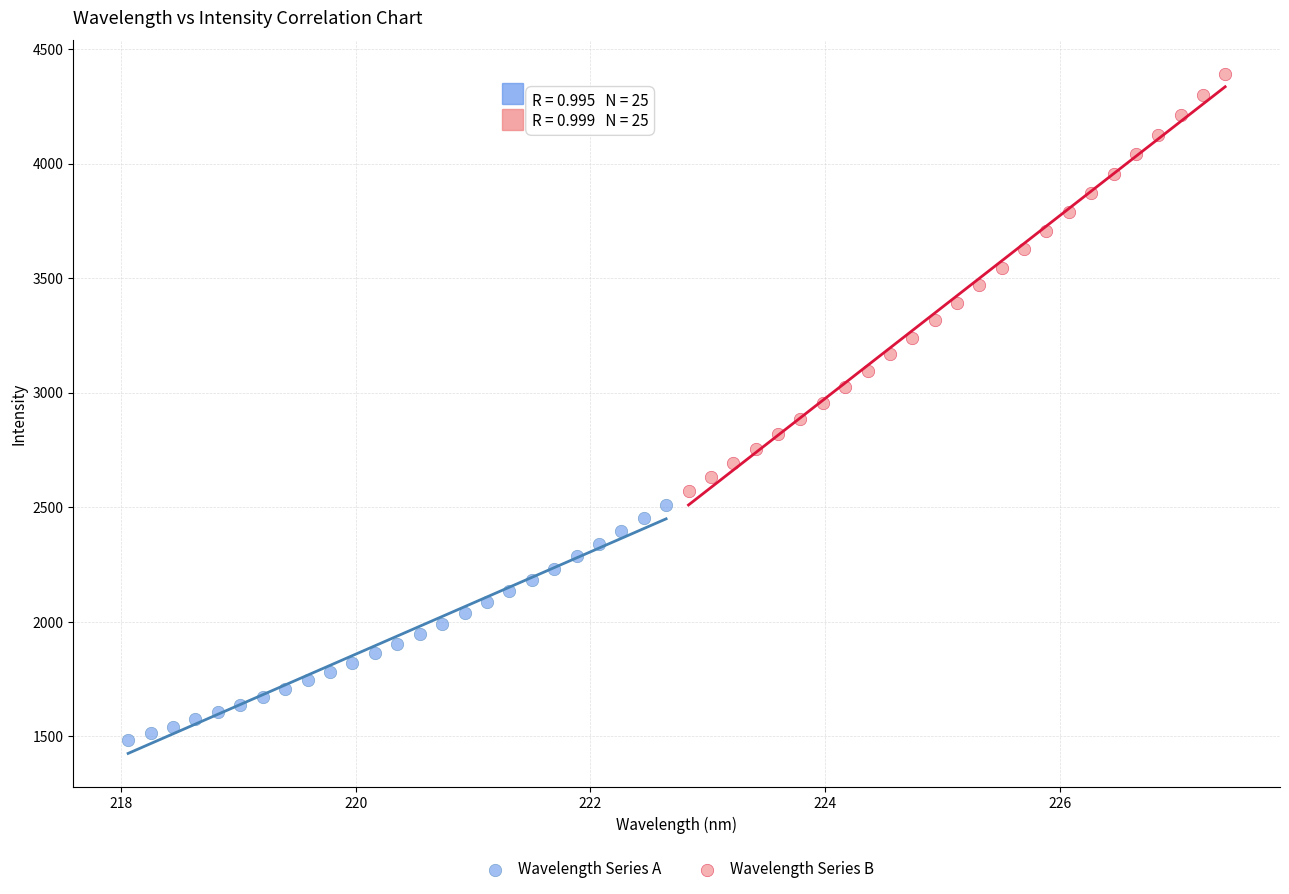

Which series reaches the minimum Y coordinate?

Wavelength Series A